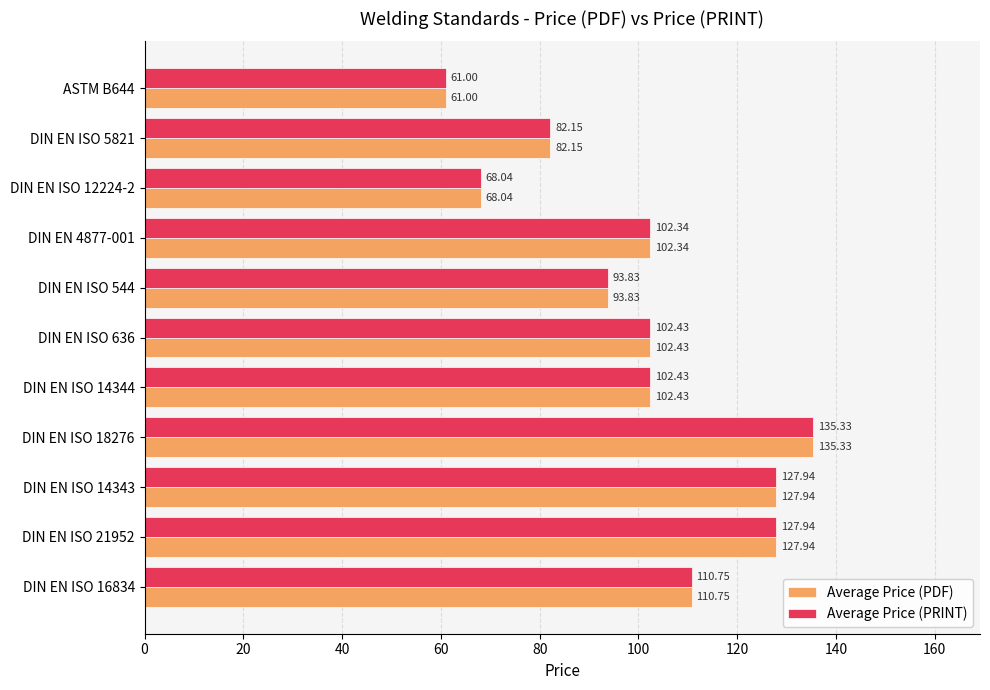

What is the average value of the Average Price (PDF) series?

101.3